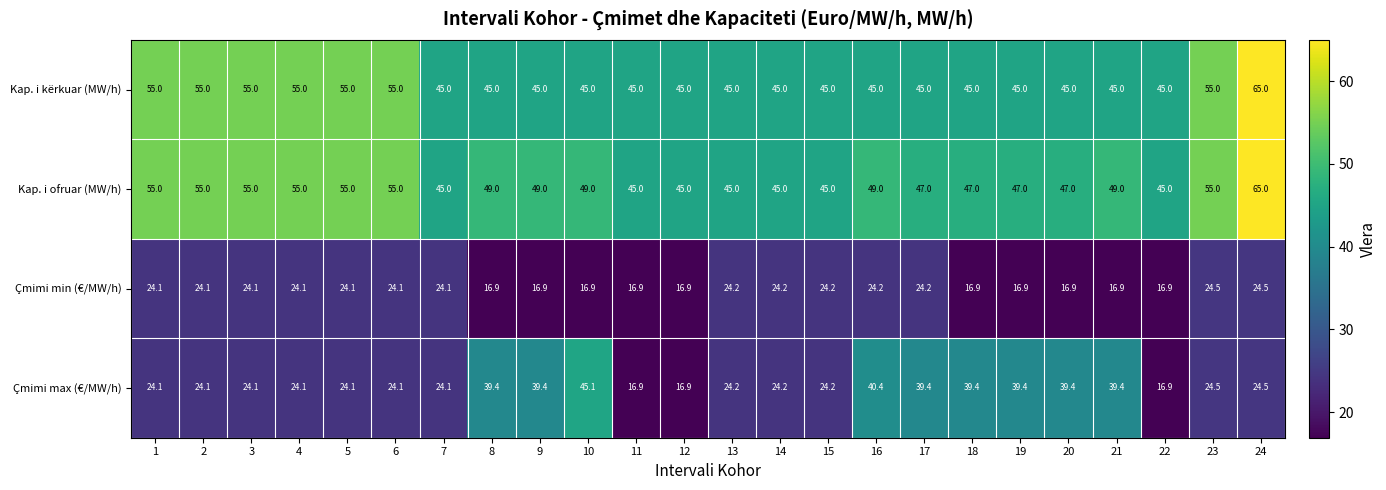

The Çmimi min (€/MW/h) series shows 27.2 at 19. True or false?

False